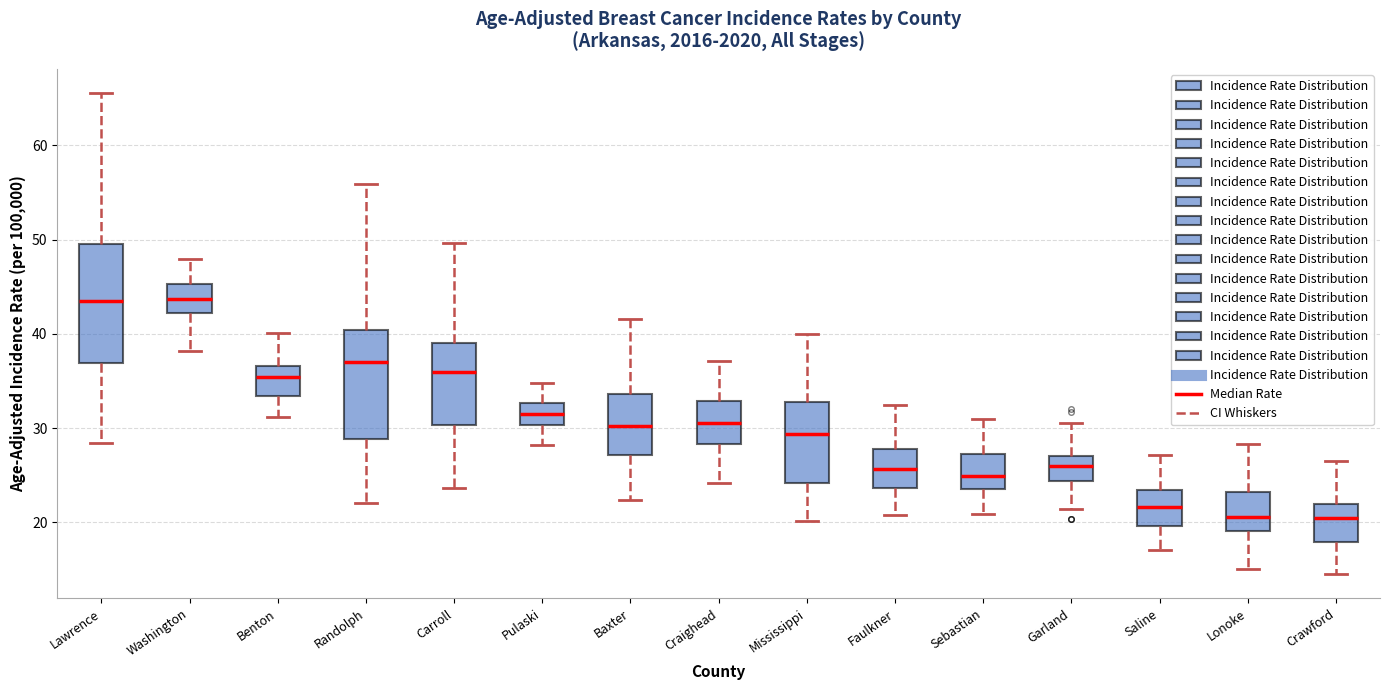

Reading left to right, transcribe this box plot: for each box, give where its median line is, the range the box spans, and where its two whiskers end, as read against the y-axis. The values are not printed on the chart, so give them approximately, as read against the axis.

Lawrence: median 44, box 37 to 50, whiskers 28 to 66
Washington: median 44, box 42 to 45, whiskers 38 to 48
Benton: median 35, box 33 to 37, whiskers 31 to 40
Randolph: median 37, box 29 to 40, whiskers 22 to 56
Carroll: median 36, box 30 to 39, whiskers 24 to 50
Pulaski: median 31, box 30 to 33, whiskers 28 to 35
Baxter: median 30, box 27 to 34, whiskers 22 to 42
Craighead: median 31, box 28 to 33, whiskers 24 to 37
Mississippi: median 29, box 24 to 33, whiskers 20 to 40
Faulkner: median 26, box 24 to 28, whiskers 21 to 33
Sebastian: median 25, box 23 to 27, whiskers 21 to 31
Garland: median 26, box 24 to 27, whiskers 21 to 31
Saline: median 22, box 20 to 23, whiskers 17 to 27
Lonoke: median 21, box 19 to 23, whiskers 15 to 28
Crawford: median 20, box 18 to 22, whiskers 15 to 27